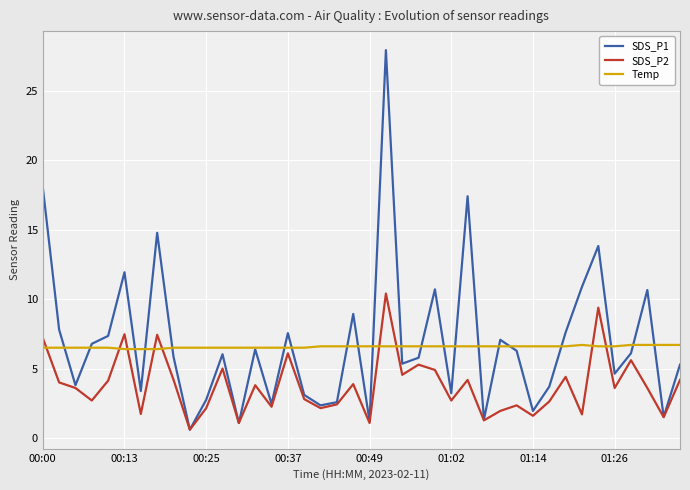

Which series has the largest range (max minus min)?

SDS_P1